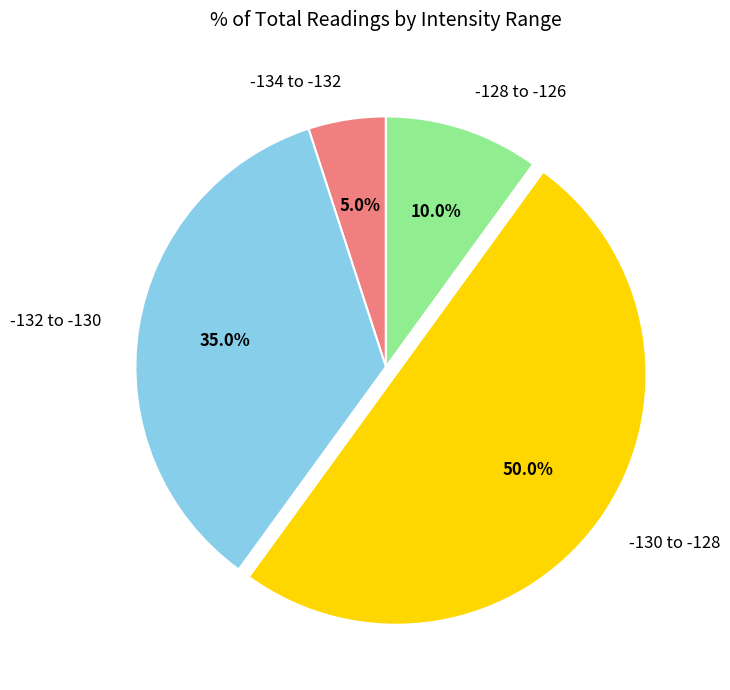

Rank the categories by value from lowest to highest.

-134 to -132, -128 to -126, -132 to -130, -130 to -128